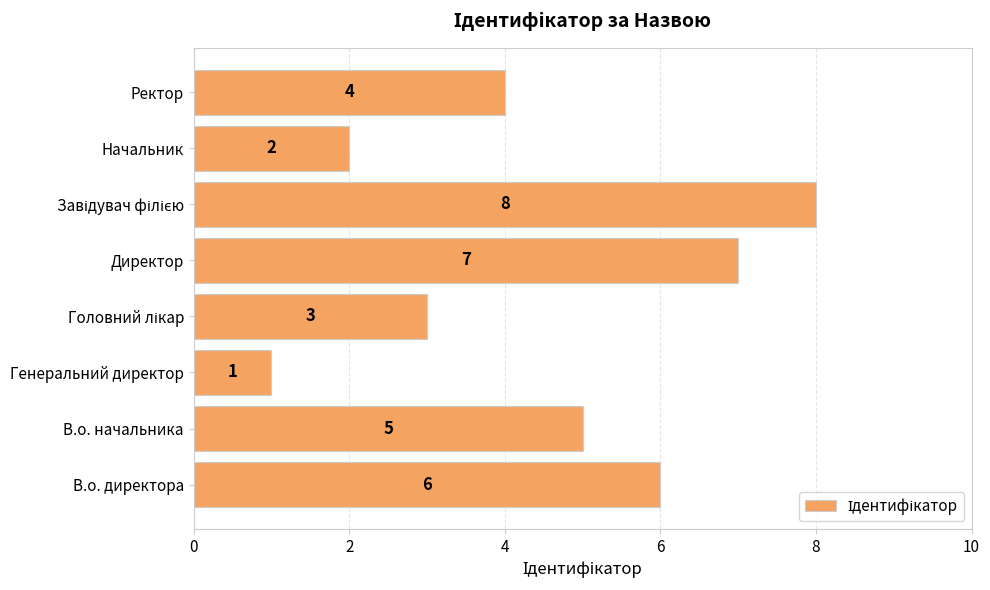

How many categories are shown in the chart?

8